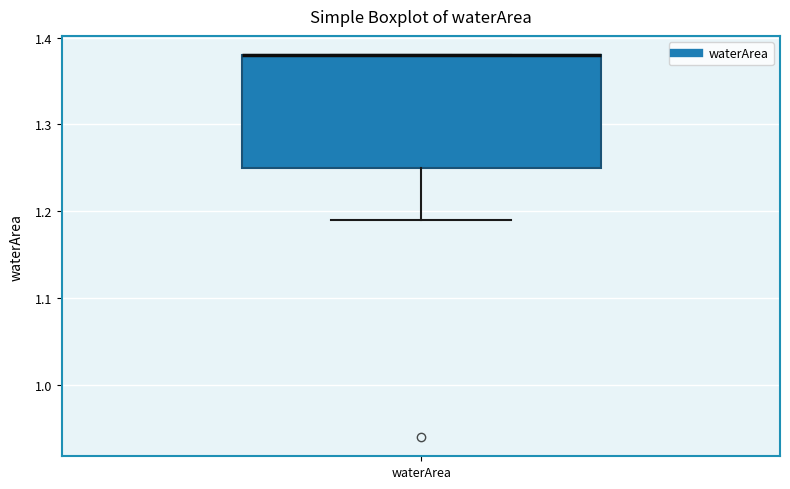

Read this box plot against the y-axis: the position of the median line, the range covered by the box, and the ends of both whiskers. The values are not printed on the chart, so give them approximately, as read against the axis.

median 1.38 (drawn on the box's upper edge), box 1.25 to 1.38, whiskers 1.19 to 1.38